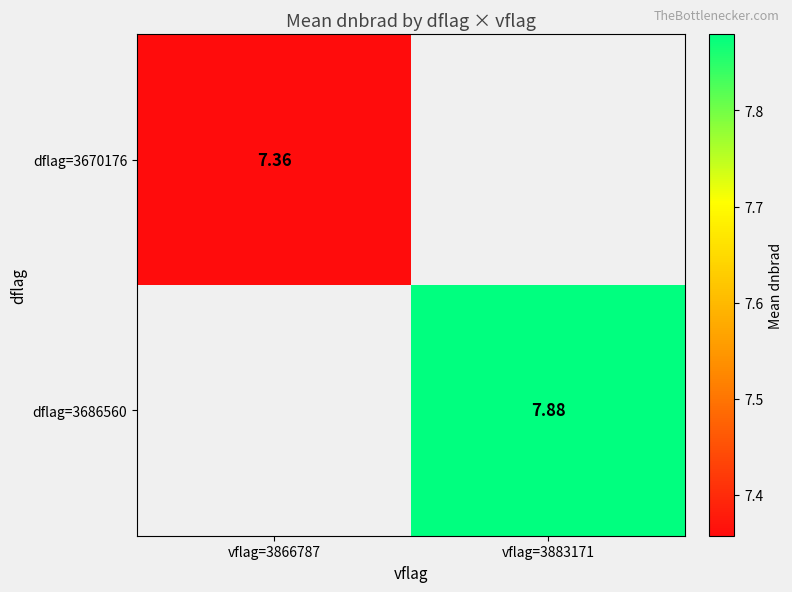

The dflag=3686560 series shows 10.3 at vflag=3883171. True or false?

False